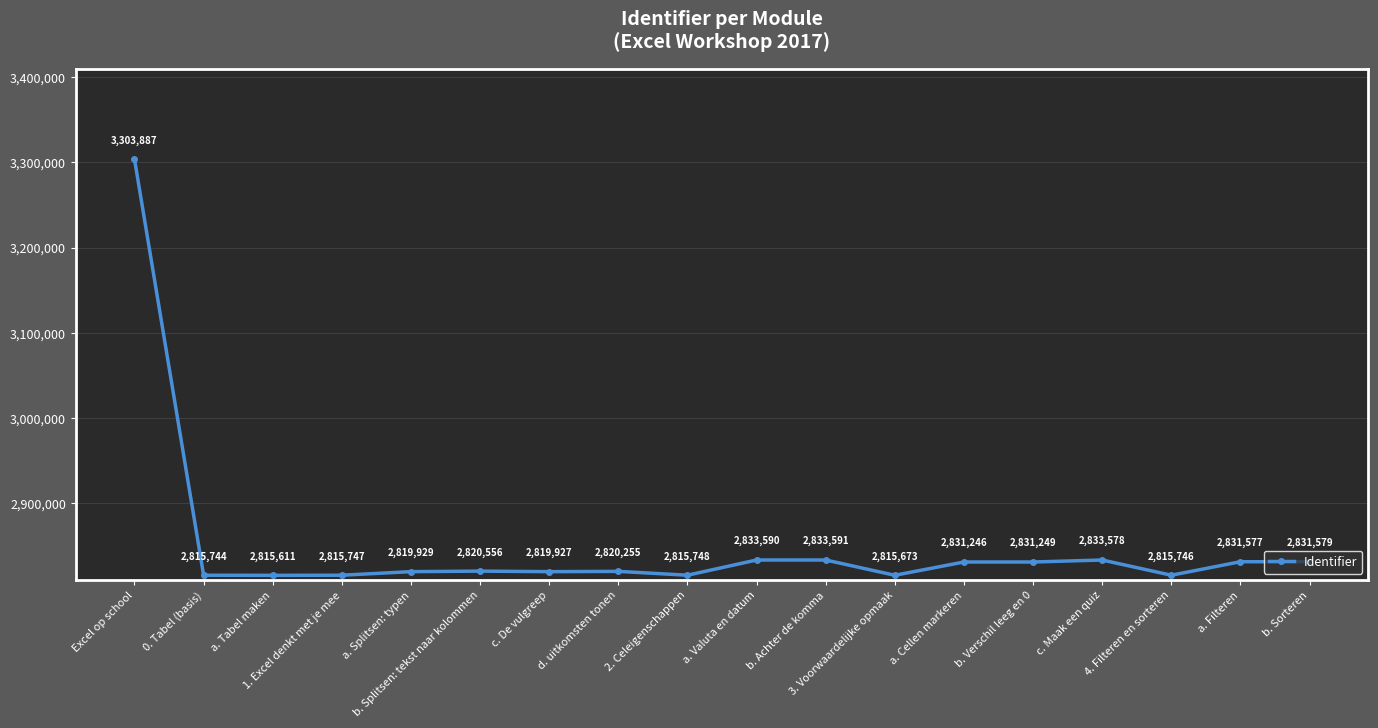

True or false: the data has more than 2 interior local peaks.

True